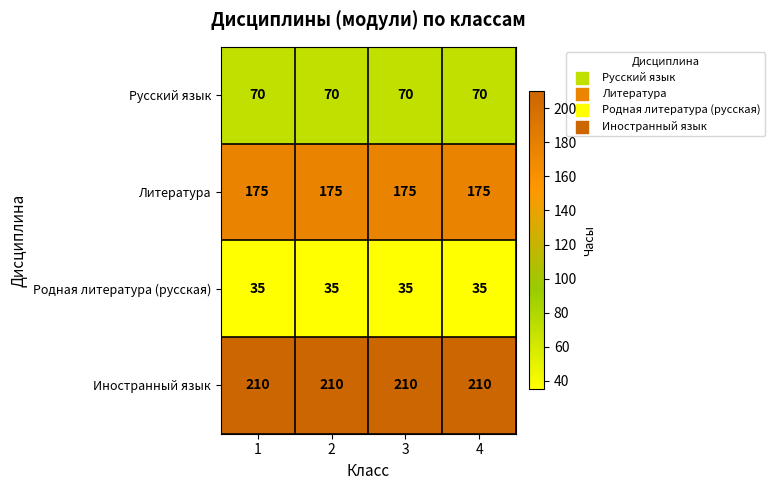

Rank the series at 1 from highest to lowest value.

Иностранный язык, Литература, Русский язык, Родная литература (русская)